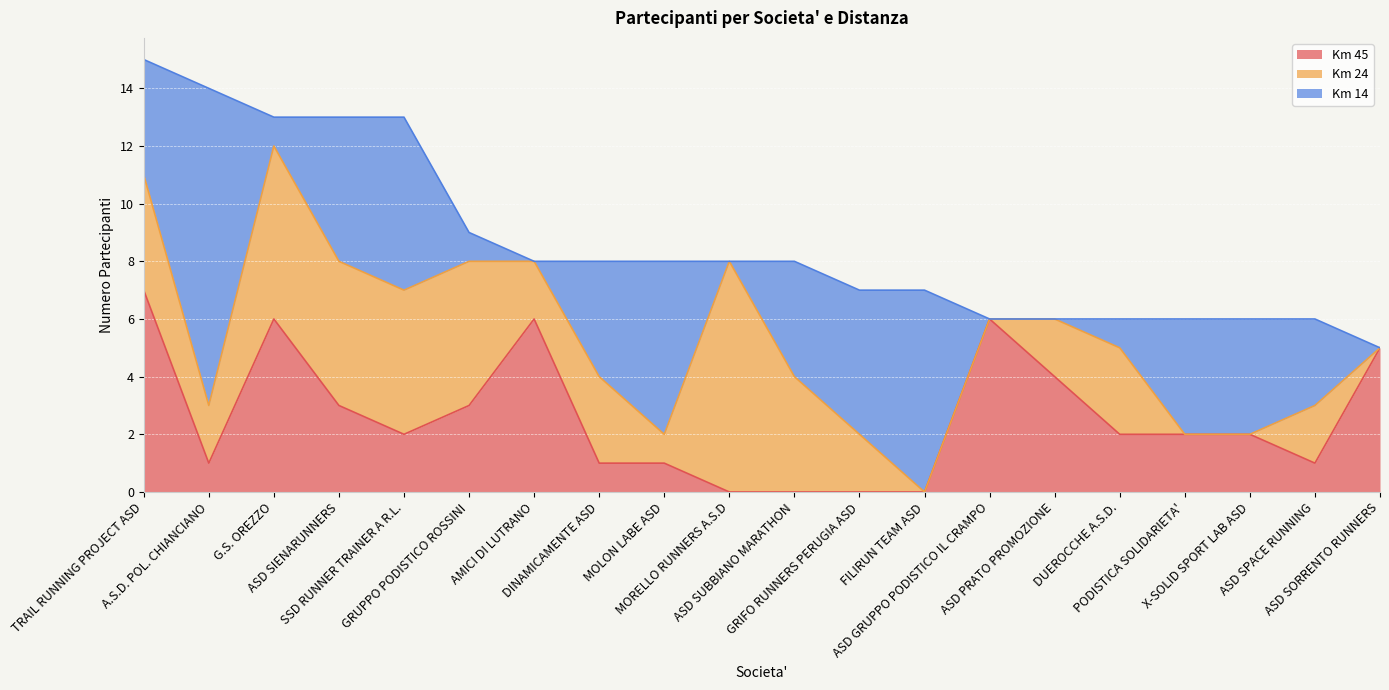

The Km 24 series shows 2 at DINAMICAMENTE ASD. True or false?

False